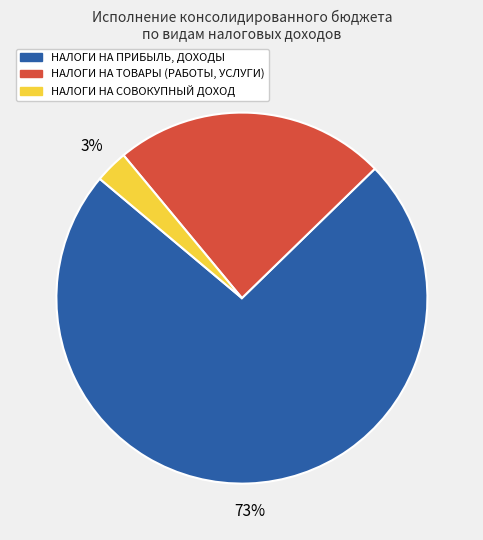

To the nearest percent, what is the combined percentage of НАЛОГИ НА ПРИБЫЛЬ, ДОХОДЫ and НАЛОГИ НА ТОВАРЫ (РАБОТЫ, УСЛУГИ)?

97%